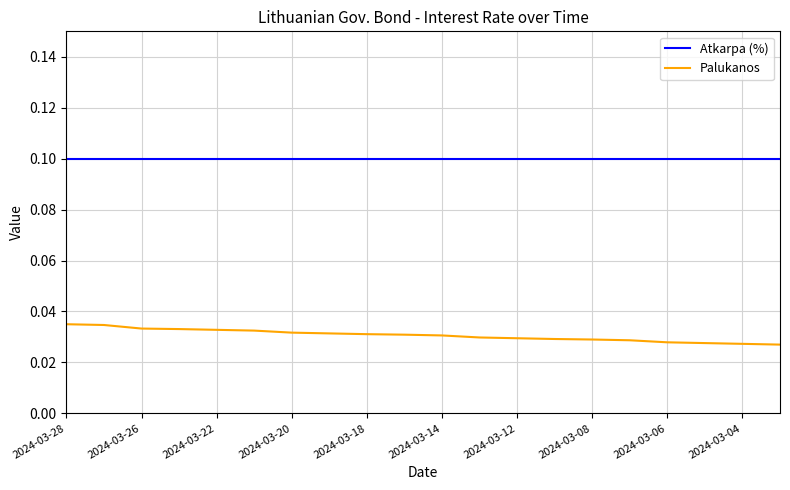

Which series has the largest total across all categories?

Atkarpa (%)